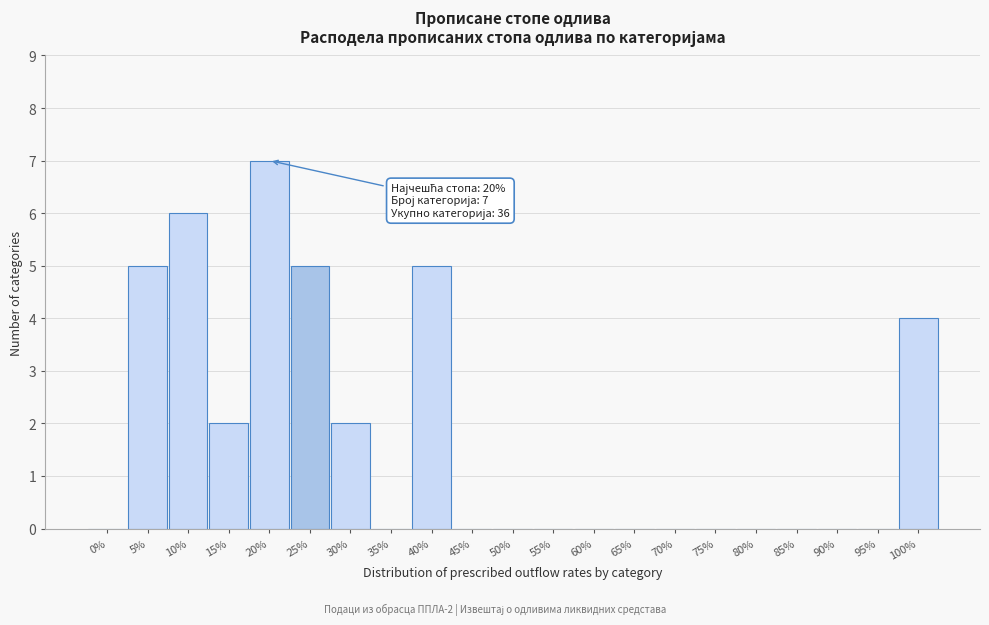

Reading left to right, list all the values displayed in this chart.

0%=0	5%=5	10%=6	15%=2	20%=7	25%=5	30%=2	35%=0	40%=5	45%=0	50%=0	55%=0	60%=0	65%=0	70%=0	75%=0	80%=0	85%=0	90%=0	95%=0	100%=4